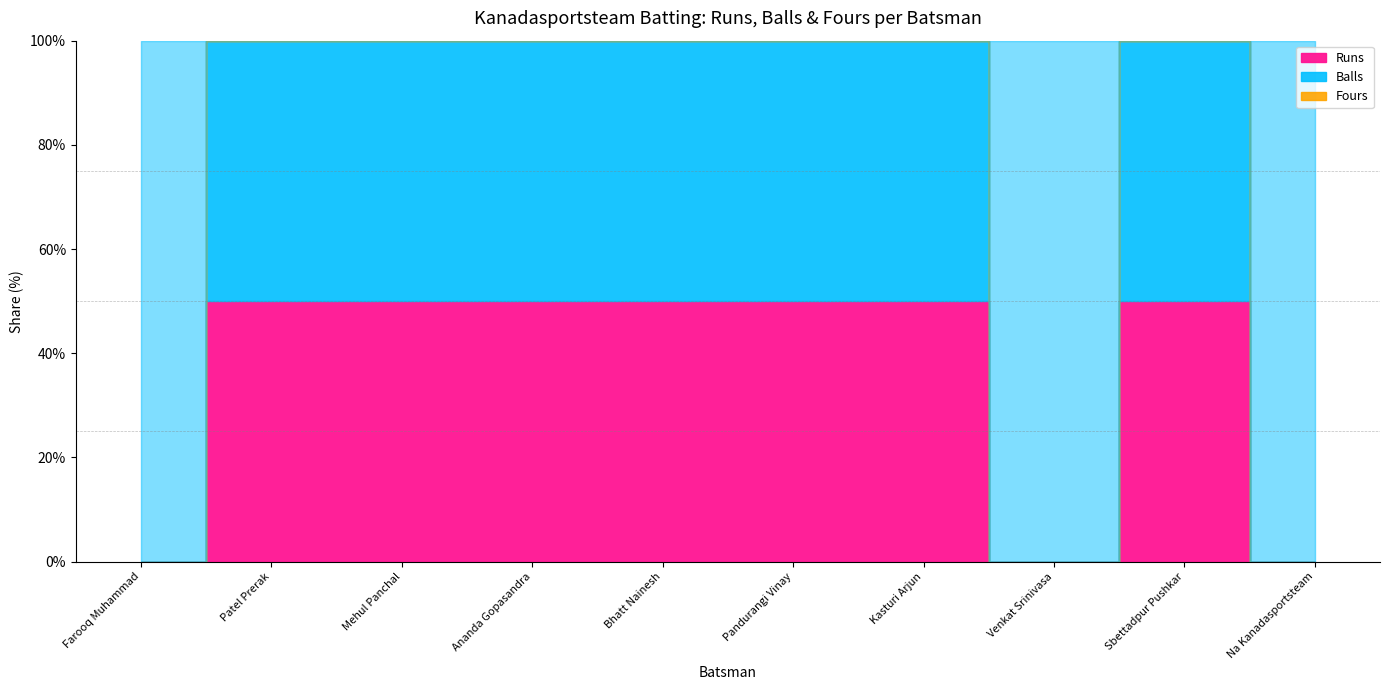

True or false: Runs and Fours cross at least once.

False